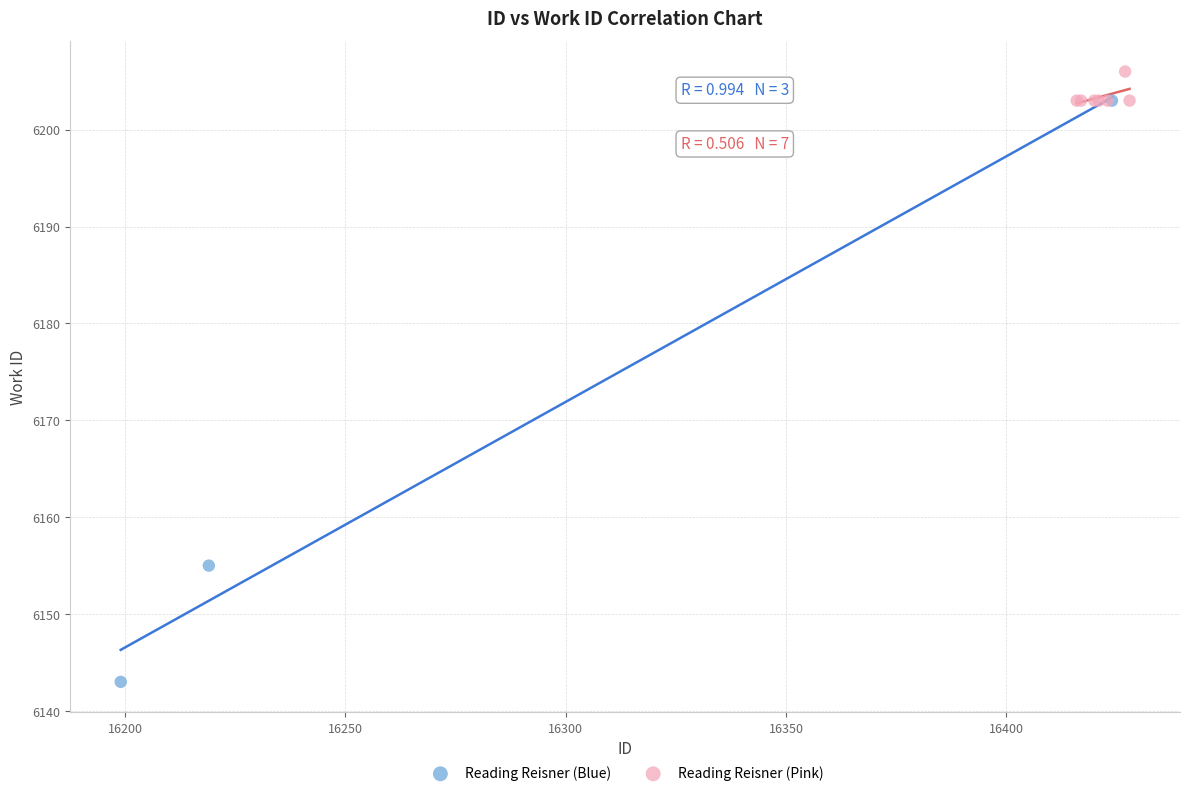

Which series reaches the maximum Y coordinate?

Reading Reisner (Pink)